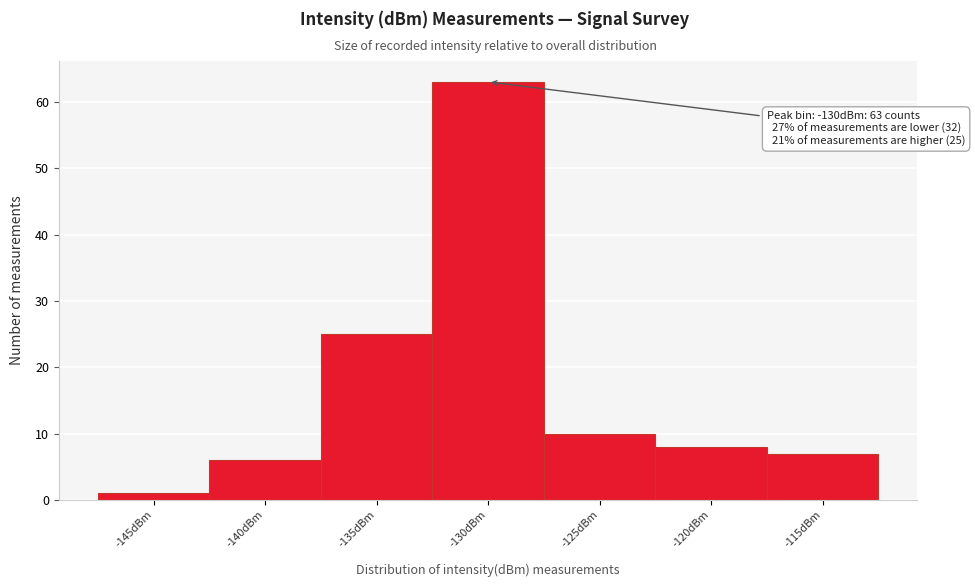

Reading right to left, extract all data points from this chart.

-115dBm=7	-120dBm=8	-125dBm=10	-130dBm=63	-135dBm=25	-140dBm=6	-145dBm=1